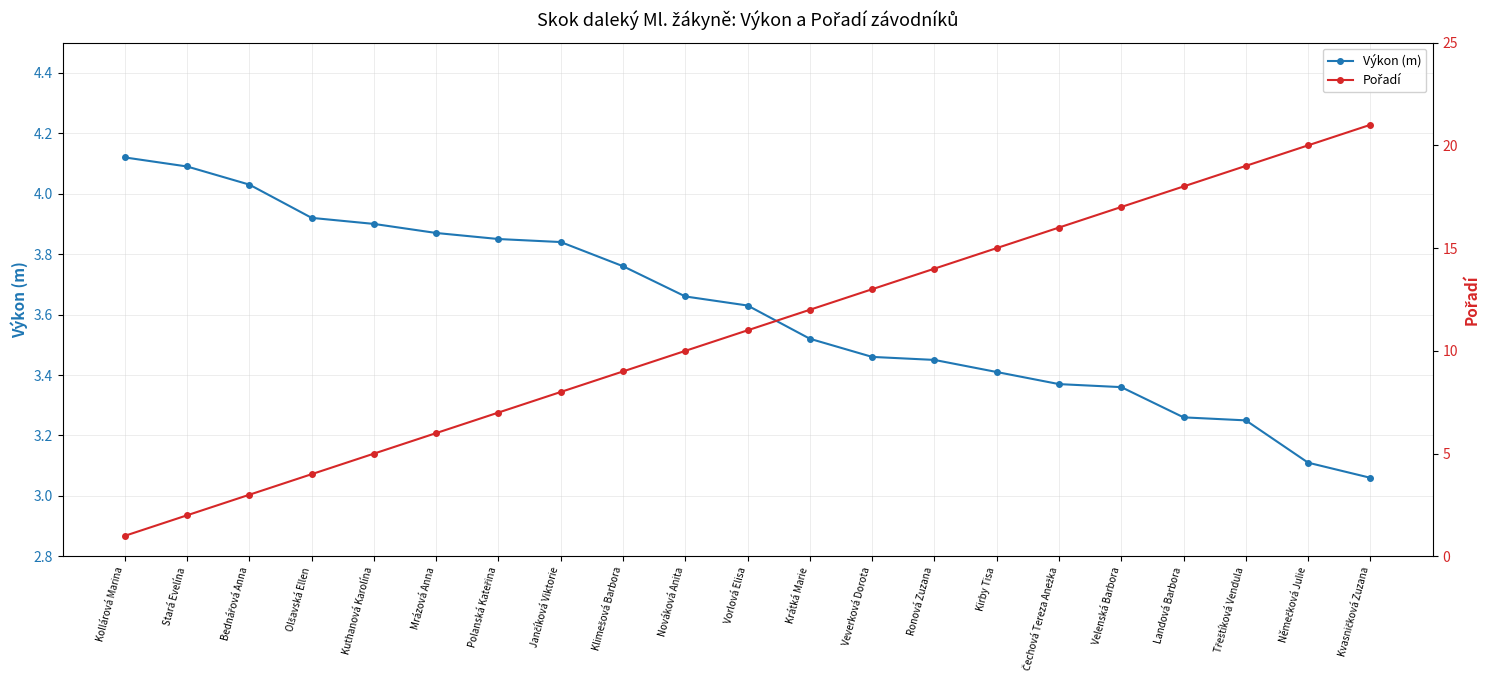

Which has a higher value, Bednářová Anna or Velenská Barbora?

Bednářová Anna